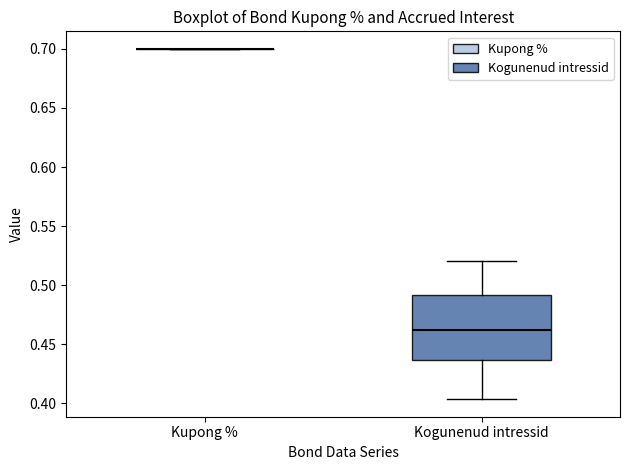

Reading left to right, read every box against the y-axis: the position of its median line, the range the box covers, and the ends of its whiskers. The values are not printed on the chart, so give them approximately, as read against the axis.

Kupong %: box collapsed to a line at 0.700, whiskers 0.700 to 0.700
Kogunenud intressid: median 0.460, box 0.435 to 0.490, whiskers 0.405 to 0.520